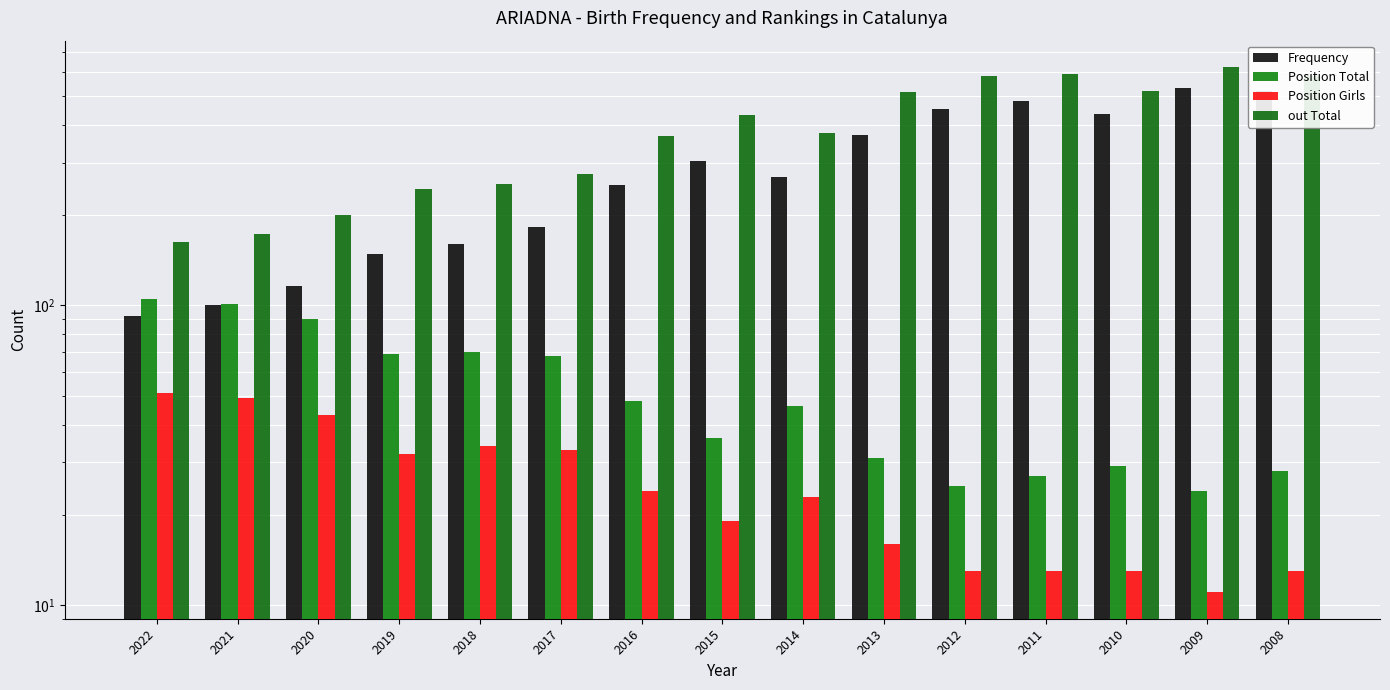

What is the value of the Frequency bar at the 1st from the left?

92